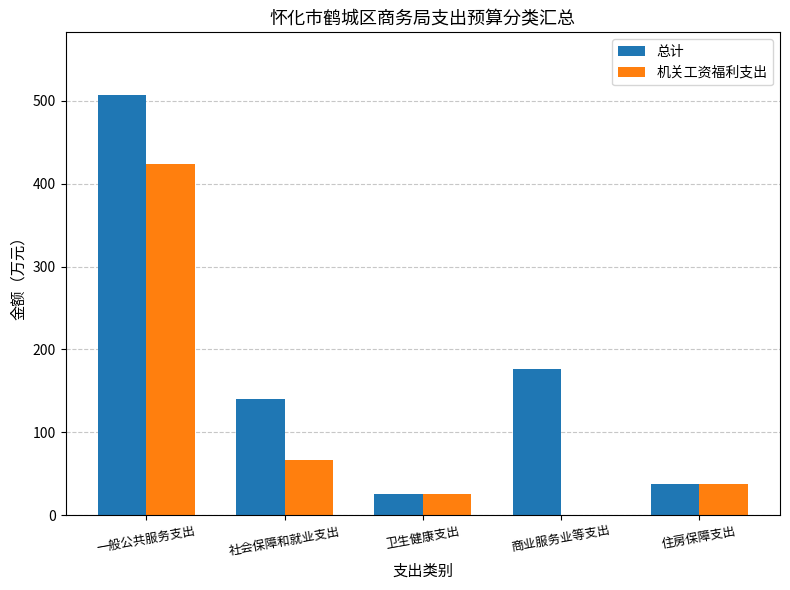

How many positive values does the 机关工资福利支出 series have?

4